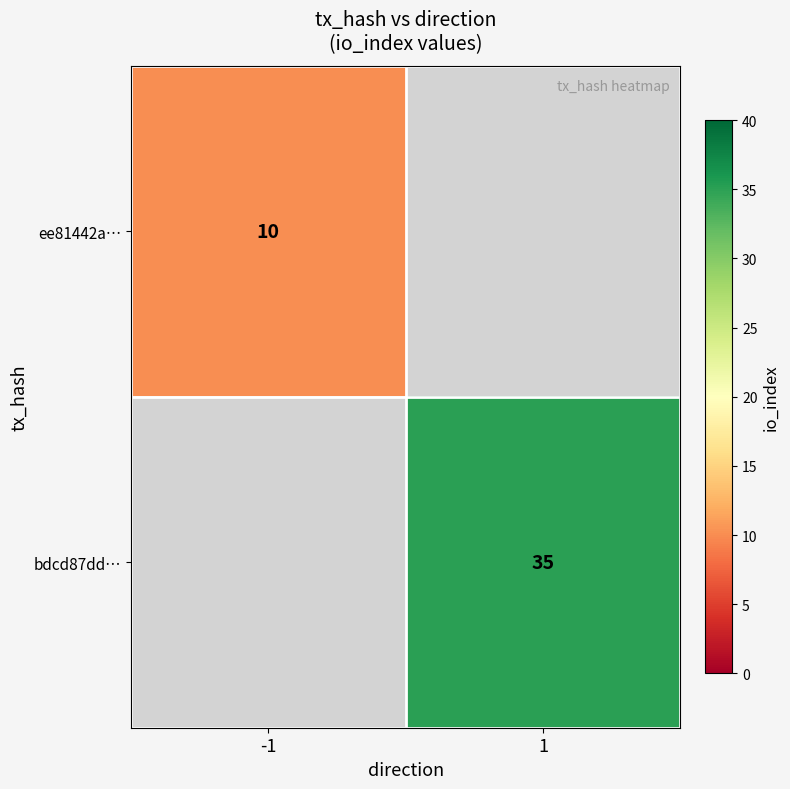

Is it true that bdcd87dd… equals 35 at 1?

True